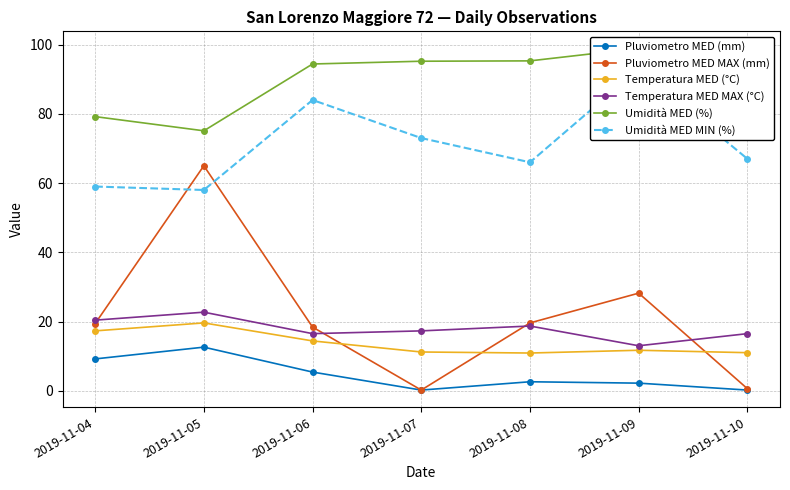

Which label corresponds to the largest value in the chart?

2019-11-09